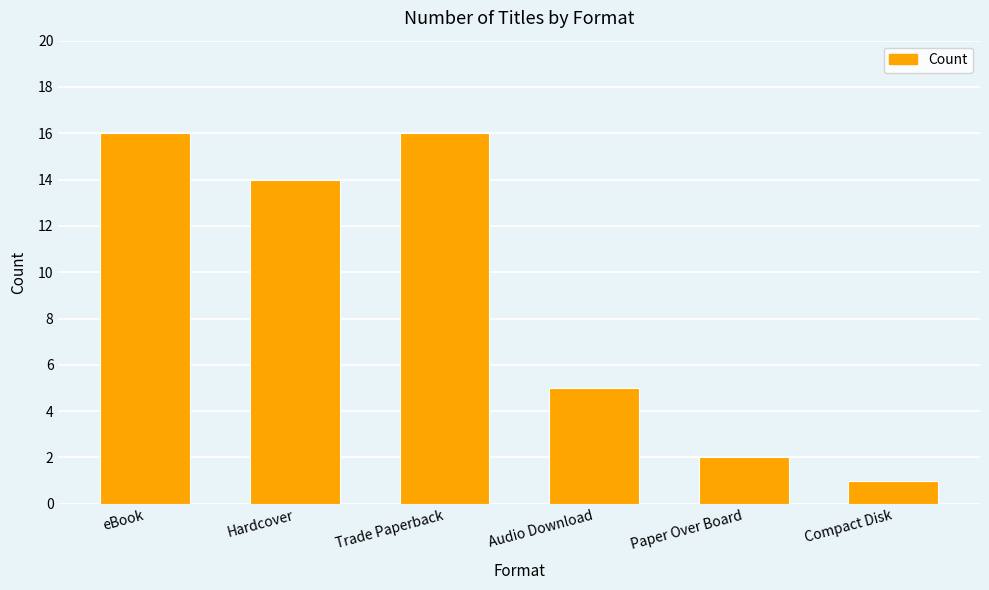

What is the value of the 4th bar from the left?

5